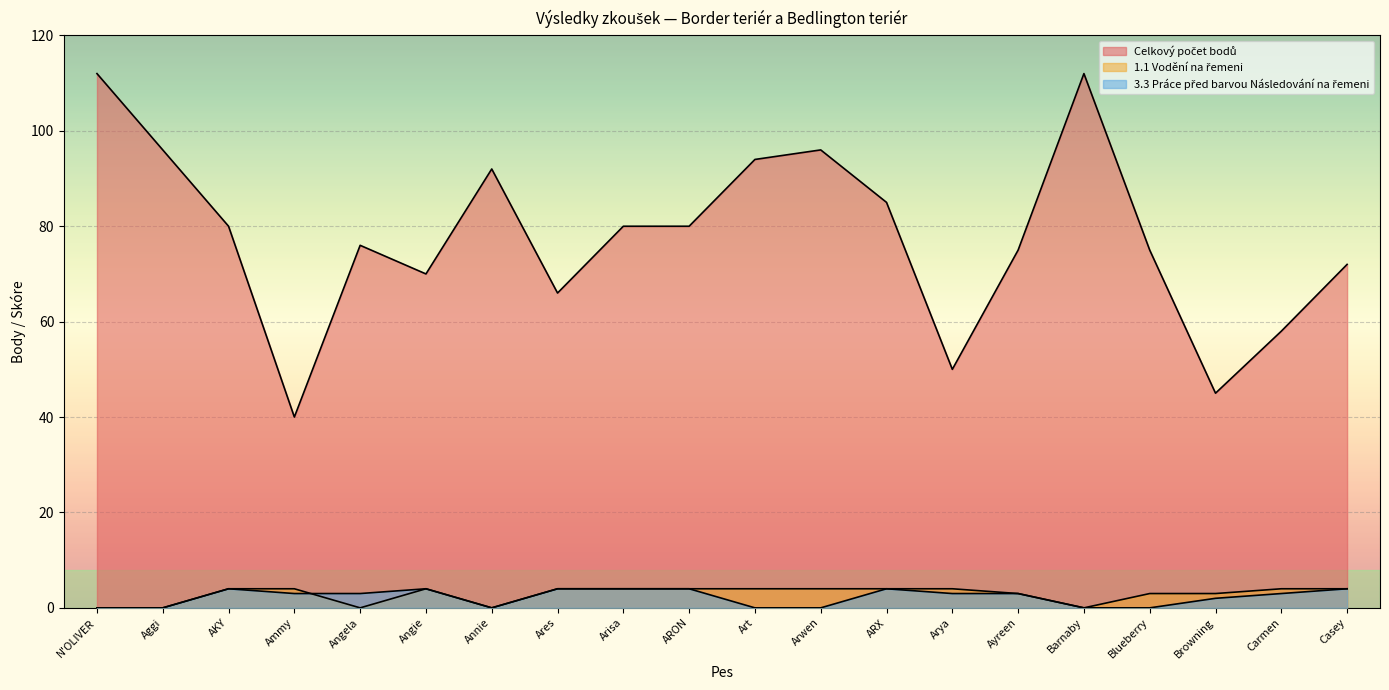

Reading left to right, transcribe all the data shown in this chart.

Celkový počet bodů: N'OLIVER=112	Aggi=96	AKY=80	Ammy=40	Angela=76	Angie=70	Annie=92	Ares=66	Arisa=80	ARON=80	Art=94	Arwen=96	ARX=85	Arya=50	Ayreen=75	Barnaby=112	Blueberry=75	Browning=45	Carmen=58	Casey=72
1.1 Vodění na řemeni: N'OLIVER=0	Aggi=0	AKY=4	Ammy=4	Angela=0	Angie=4	Annie=0	Ares=4	Arisa=4	ARON=4	Art=4	Arwen=4	ARX=4	Arya=4	Ayreen=3	Barnaby=0	Blueberry=3	Browning=3	Carmen=4	Casey=4
3.3 Práce před barvou Následování na řemeni: N'OLIVER=0	Aggi=0	AKY=4	Ammy=3	Angela=3	Angie=4	Annie=0	Ares=4	Arisa=4	ARON=4	Art=0	Arwen=0	ARX=4	Arya=3	Ayreen=3	Barnaby=0	Blueberry=0	Browning=2	Carmen=3	Casey=4